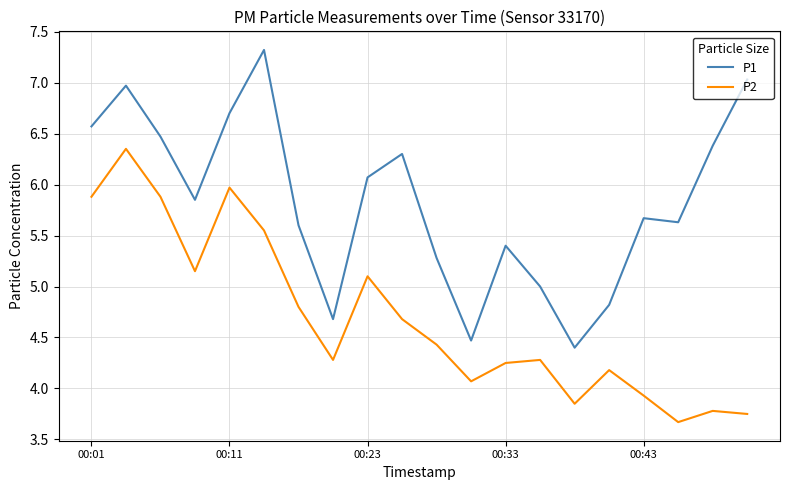

Rank the series by their average value, from highest to lowest.

P1, P2